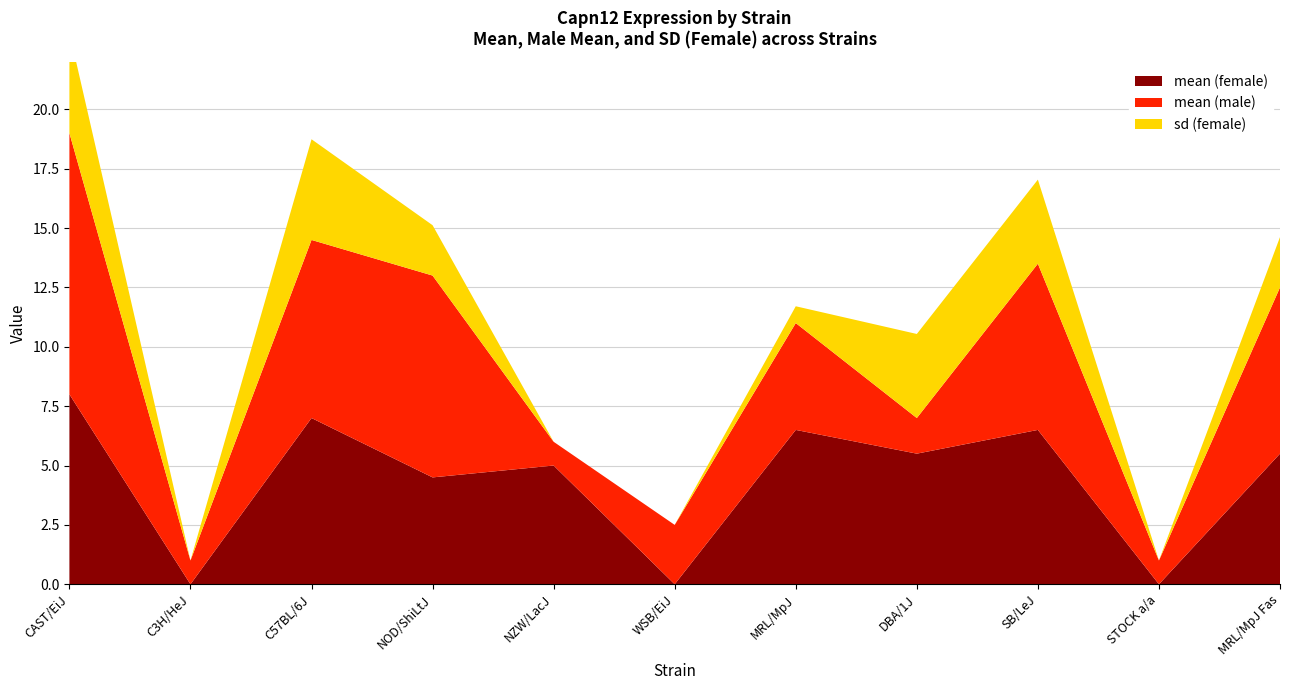

Reading left to right, extract all data points from this chart.

mean (female): 8.0	0.0	7.0	4.5	5.0	0.0	6.5	5.5	6.5	0.0	5.5
mean (male): 11.0	1.0	7.5	8.5	1.0	2.5	4.5	1.5	7.0	1.0	7.0
sd (female): 4.2	0.0	4.2	2.1	0.0	0.0	0.7	3.5	3.5	0.0	2.1